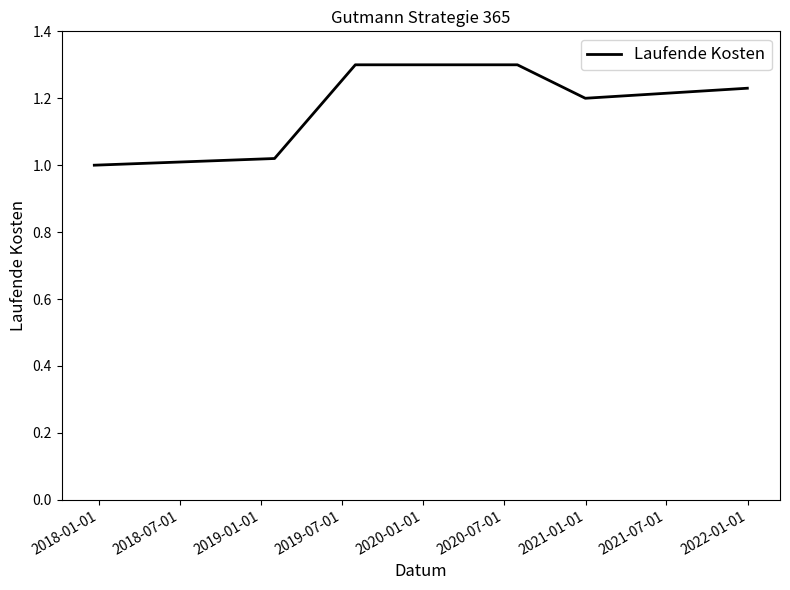

What is the greatest value displayed?

1.3